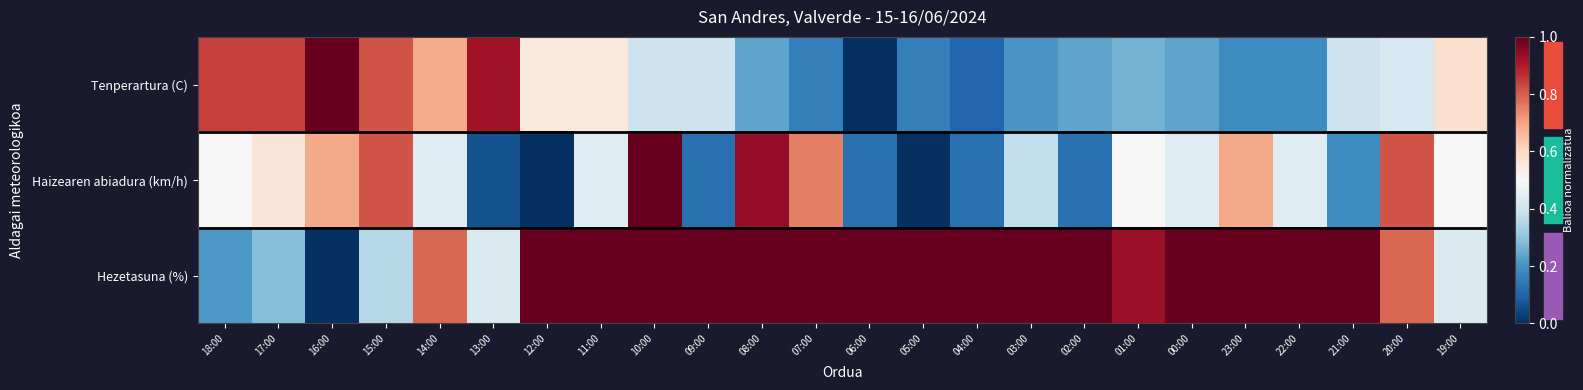

Which series has the largest total across all categories?

Hezetasuna (%)